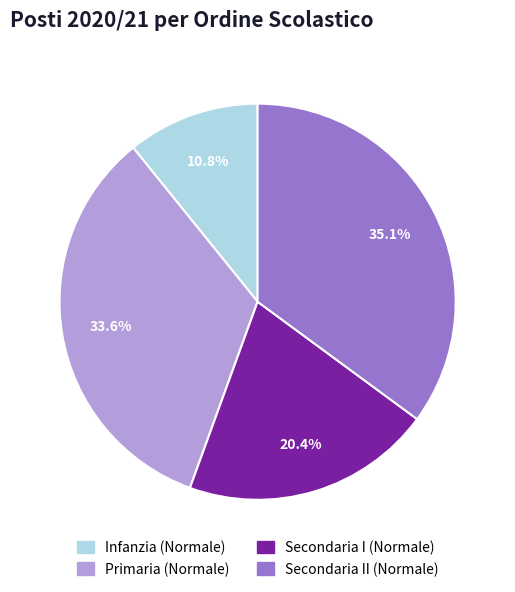

Is it true that Secondaria II (Normale) is 27% of the pie?

False